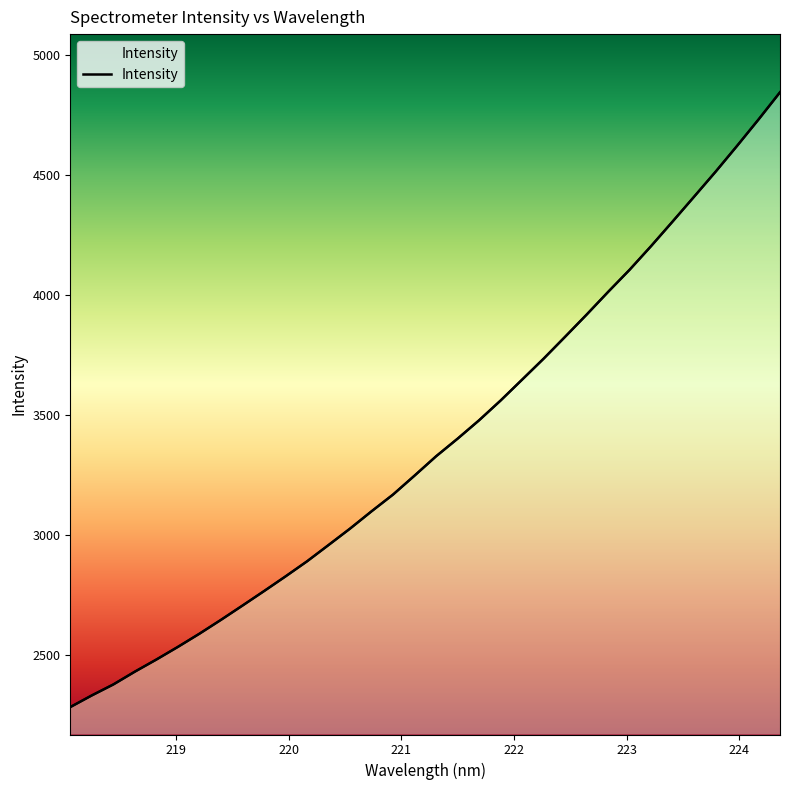

Does the chart display data point markers on the line(s)?

No